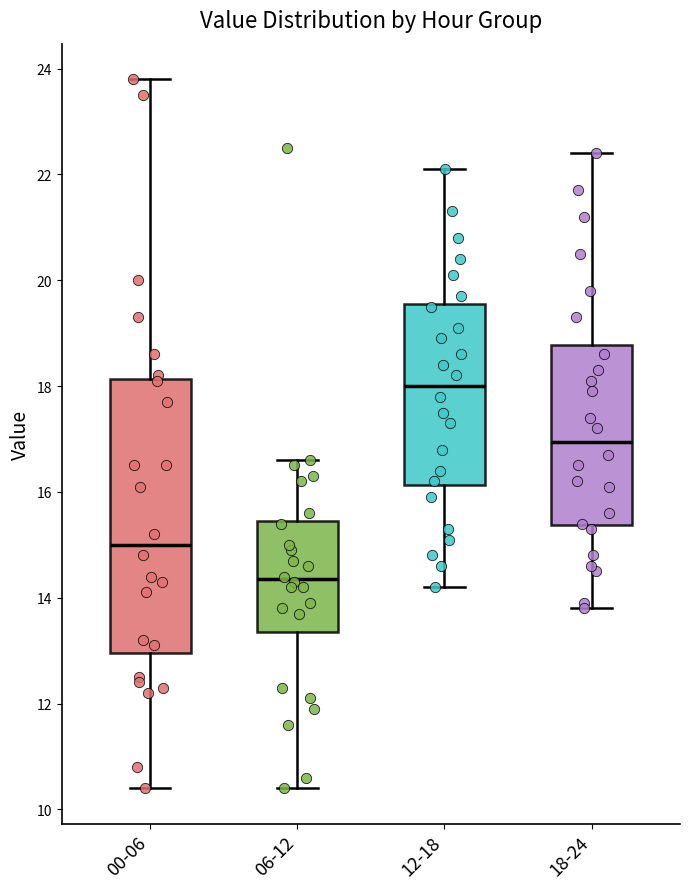

Reading left to right, read every box against the y-axis: the position of its median line, the range the box covers, and the ends of its whiskers. The values are not printed on the chart, so give them approximately, as read against the axis.

00-06: median 15.0, box 13.0 to 18.2, whiskers 10.4 to 23.8
06-12: median 14.4, box 13.4 to 15.4, whiskers 10.4 to 16.6
12-18: median 18.0, box 16.2 to 19.6, whiskers 14.2 to 22.2
18-24: median 17.0, box 15.4 to 18.8, whiskers 13.8 to 22.4